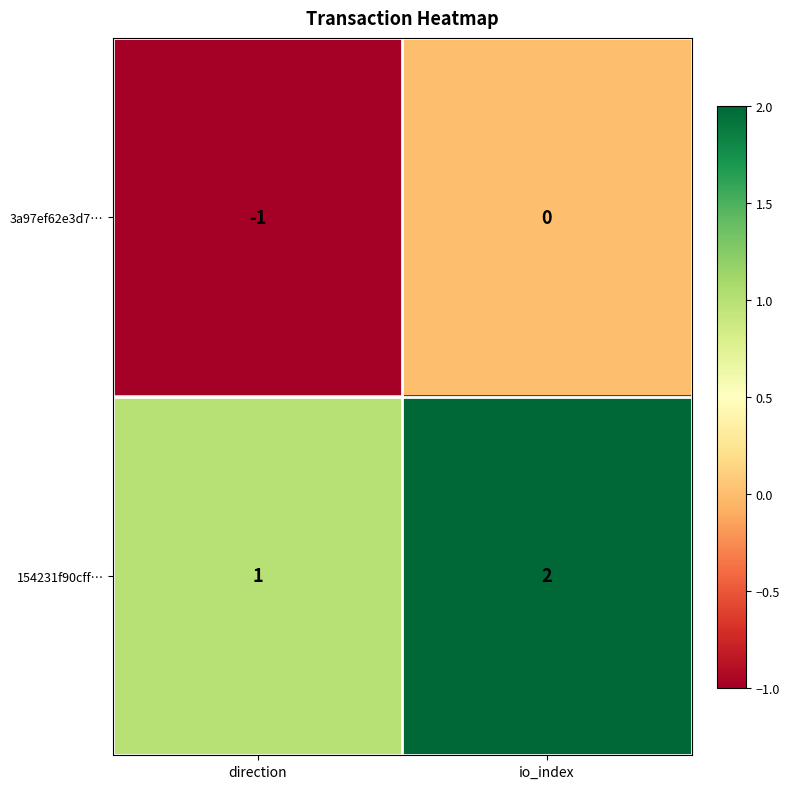

What is the sum of the 154231f90cff… values at direction and io_index?

3